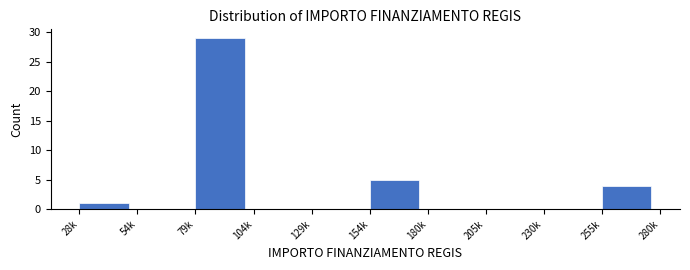

Reading left to right, list all the values displayed in this chart.

28k=1	54k=0	79k=29	104k=0	129k=0	154k=5	180k=0	205k=0	230k=0	255k=4